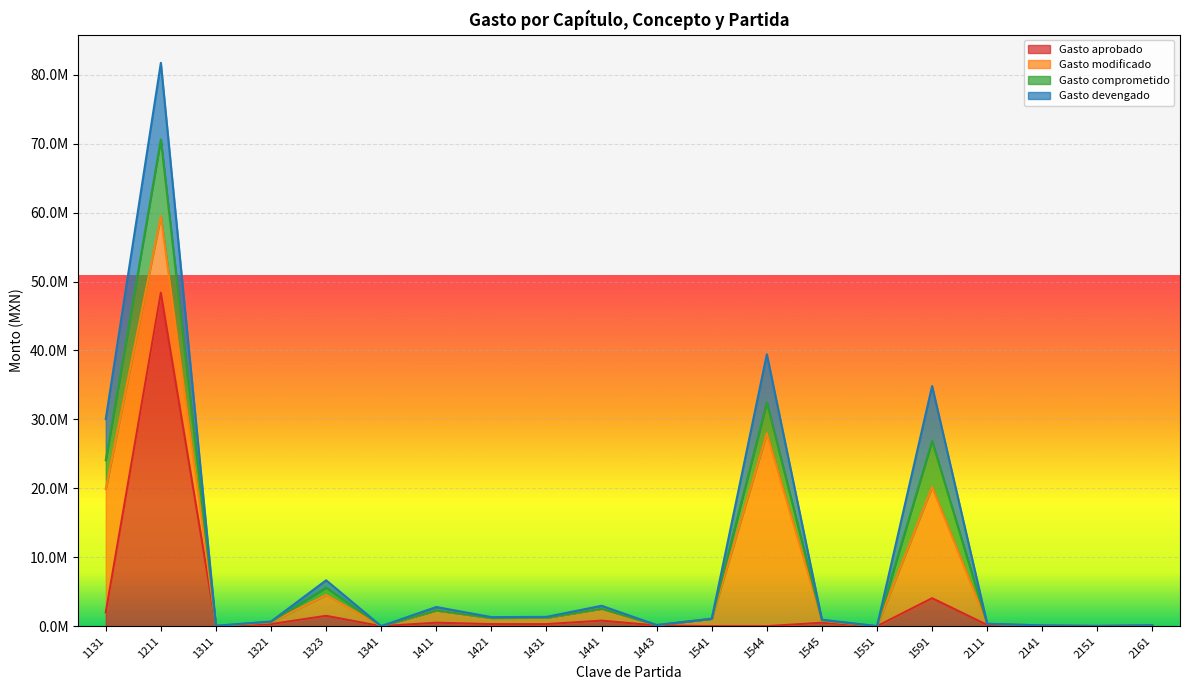

The Gasto comprometido series shows 938498.9 at 1545. True or false?

True